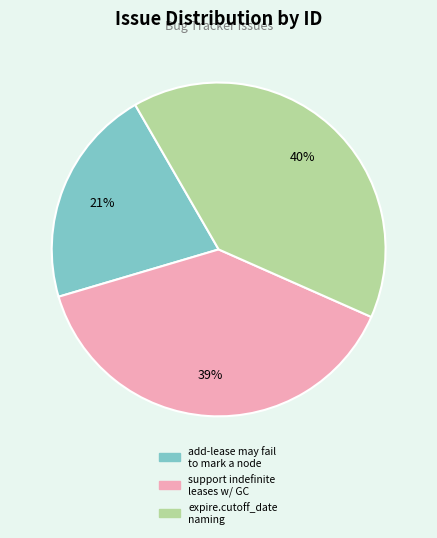

Does any single category account for the majority?

No